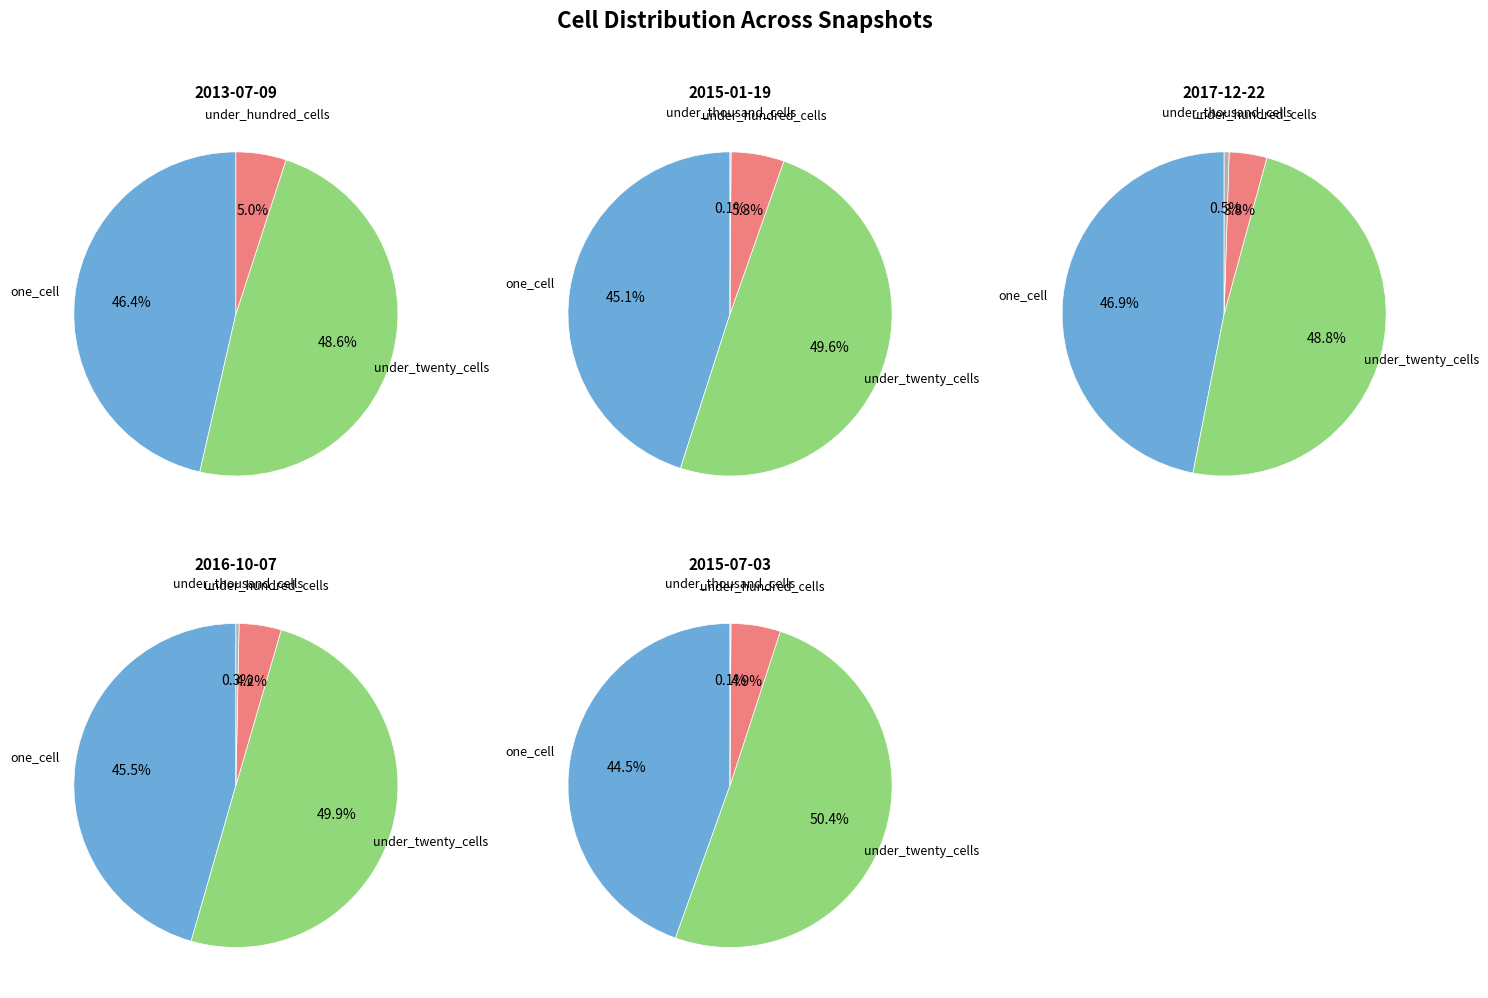

Count the number of slices in the pie.

5